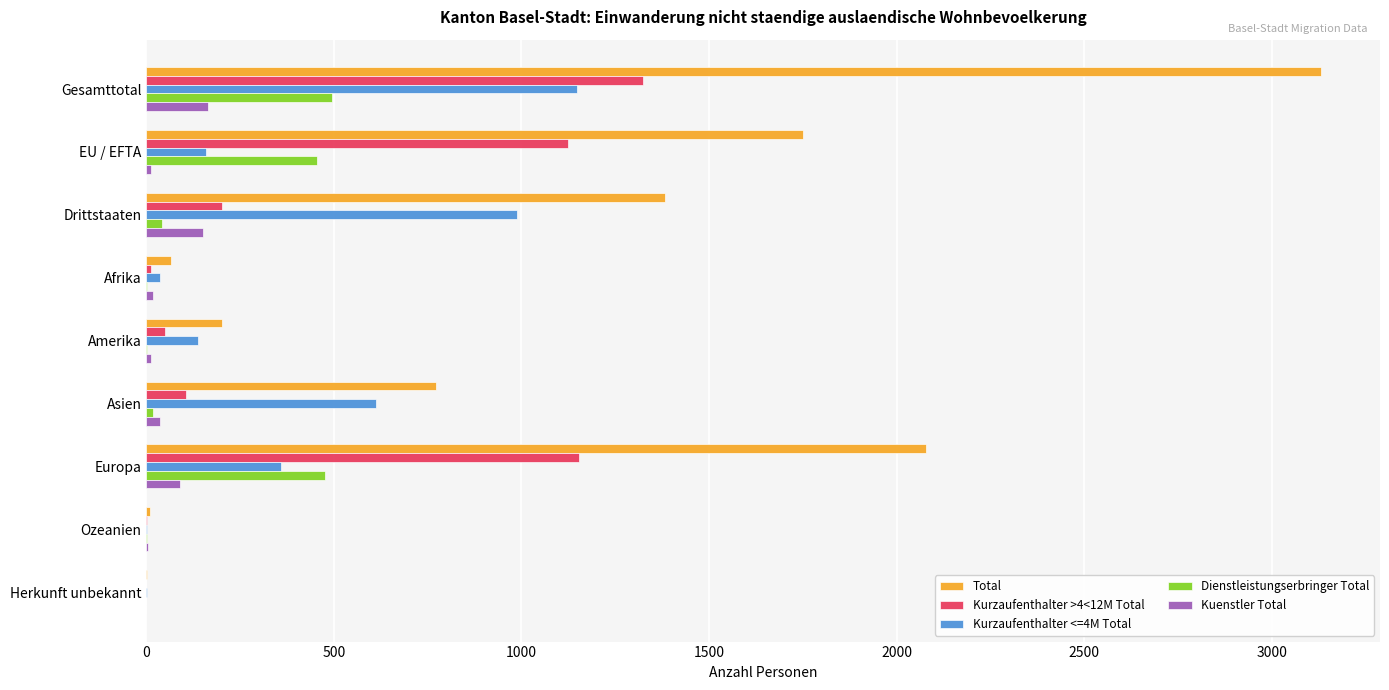

True or false: Kurzaufenthalter <=4M Total has a value of 989 at Drittstaaten.

True